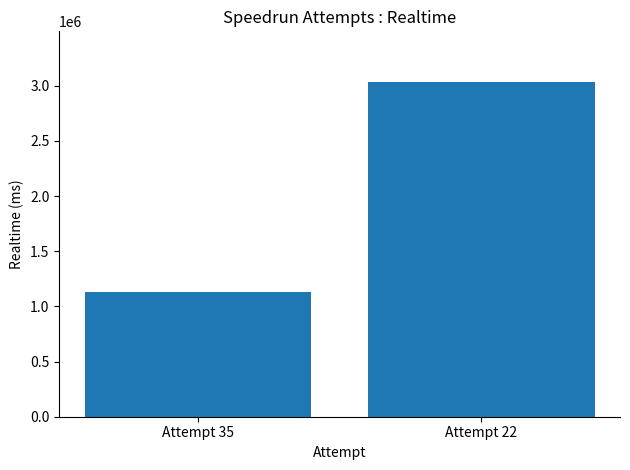

True or false: the data shows 1882257 at Attempt 35.

False